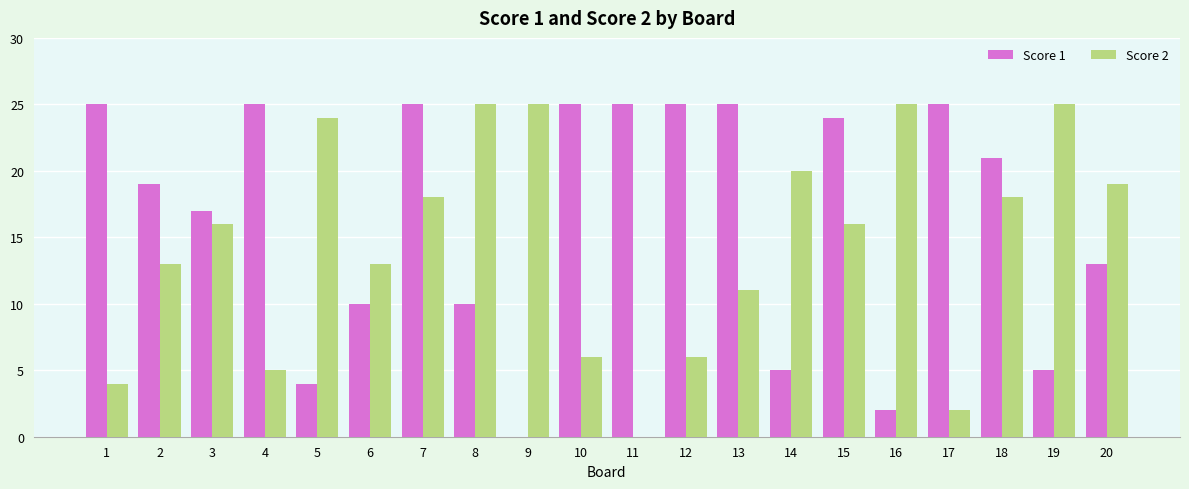

Are the bars horizontal?

No